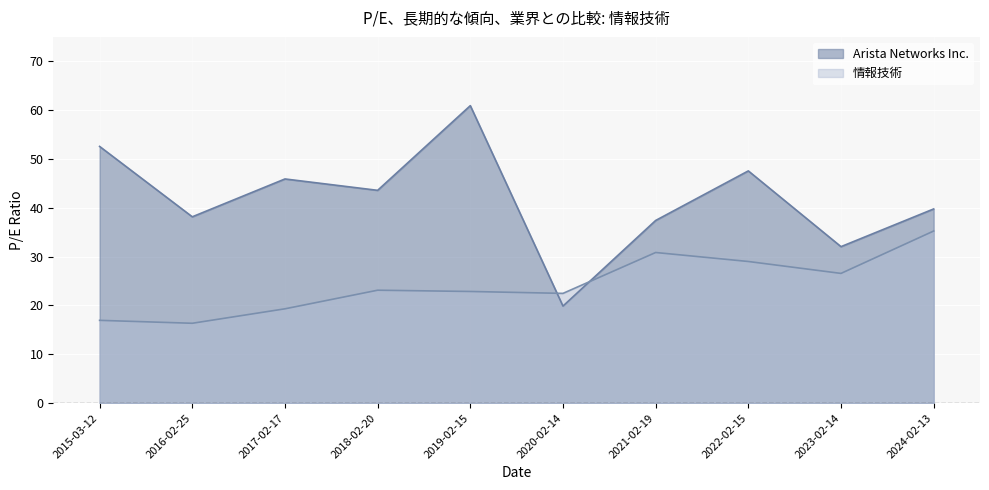

What is the difference between the maximum and second lowest values in the Arista Networks Inc. series?

28.9